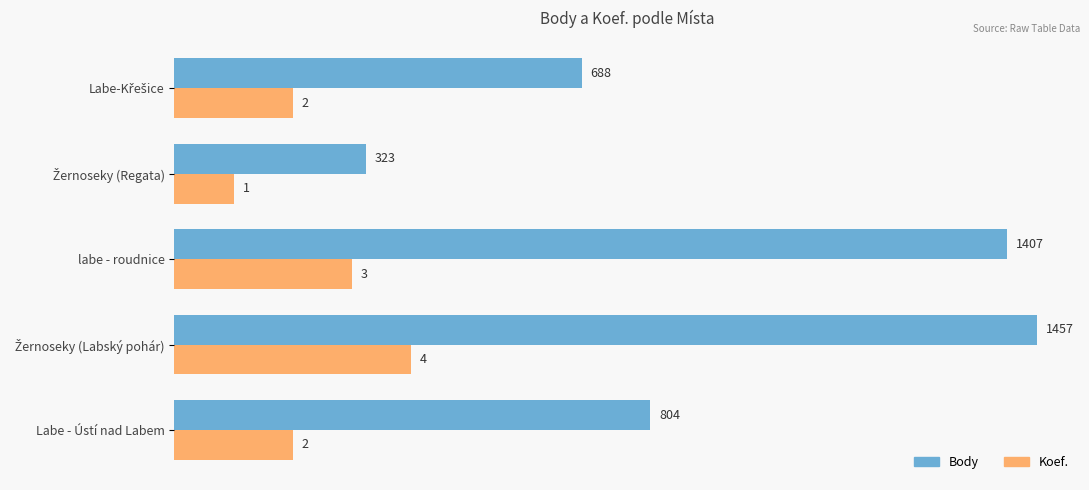

At which label is Body closest to 890?

Labe - Ústí nad Labem